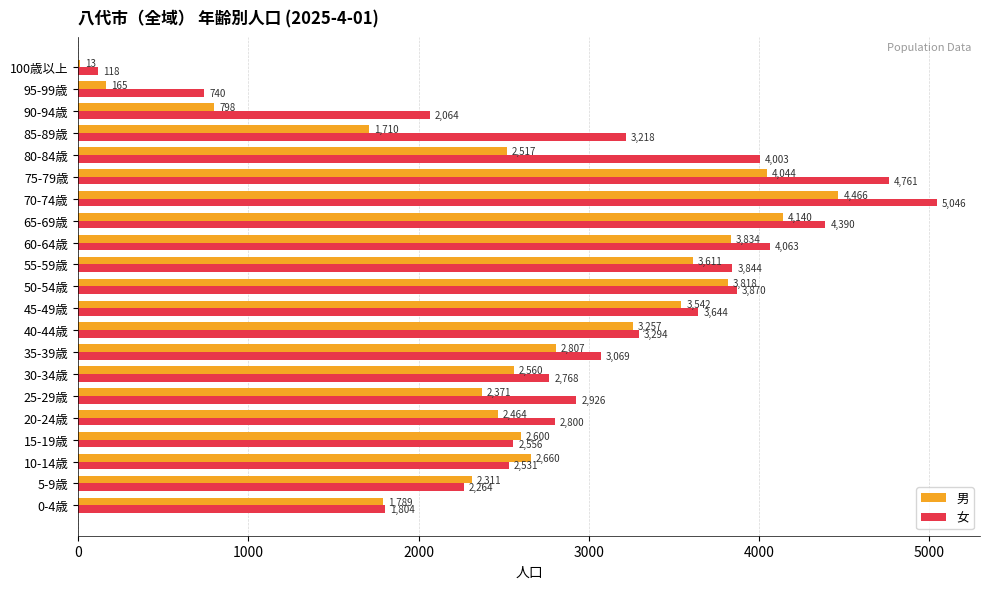

At which category is the sum across all series the highest?

70-74歳